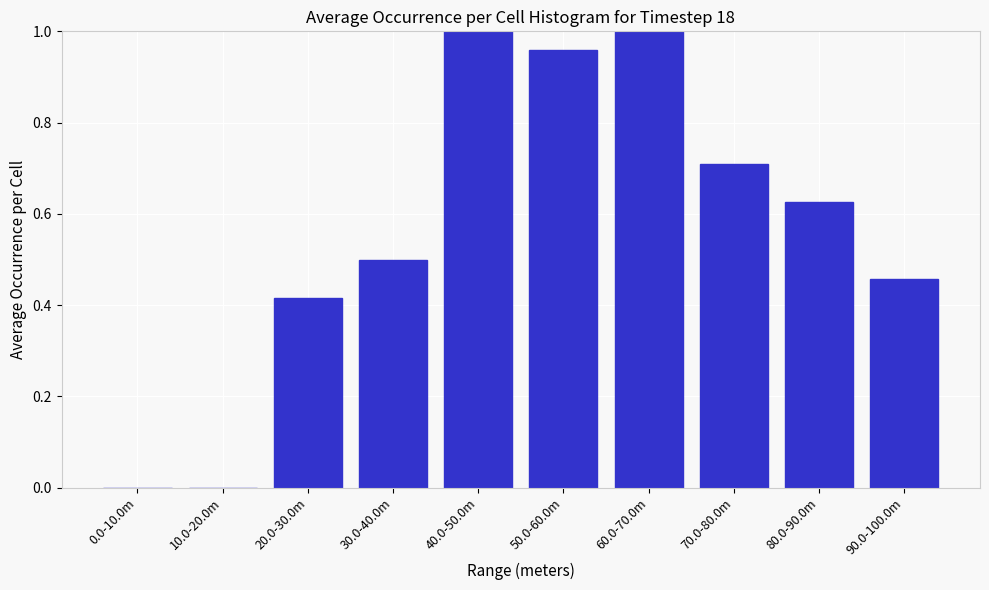

True or false: the data shows 0.9 at 80.0-90.0m.

False